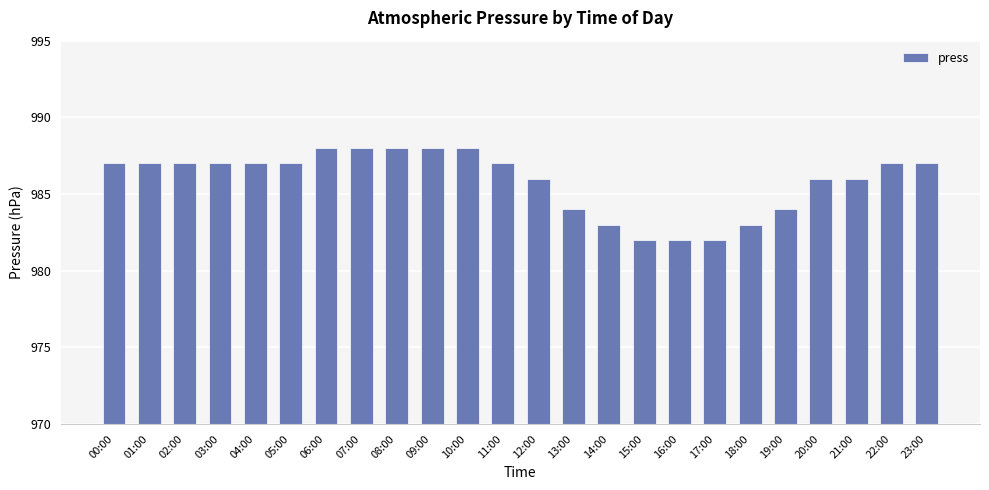

How many data points does each series have?

24